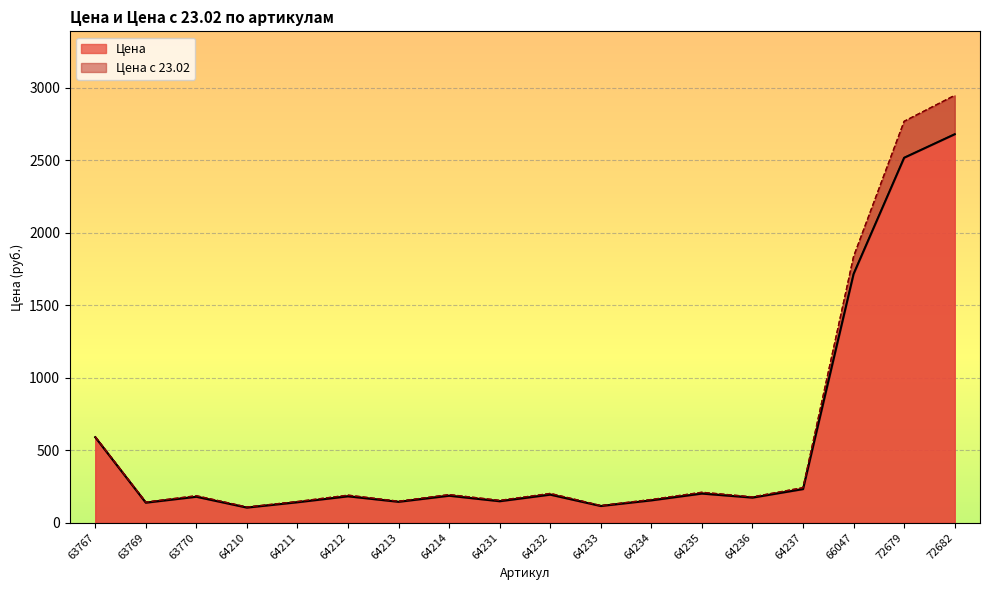

What is the sum of the Цена values at 63769 and 66047?

1853.0